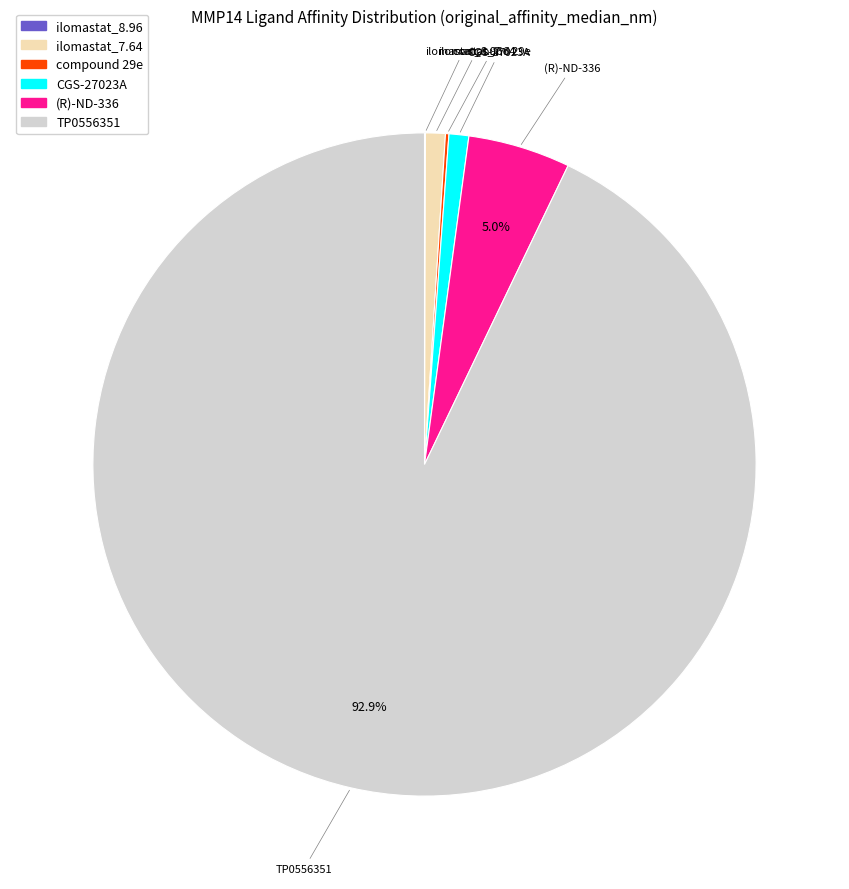

Is there a majority slice in this chart?

Yes